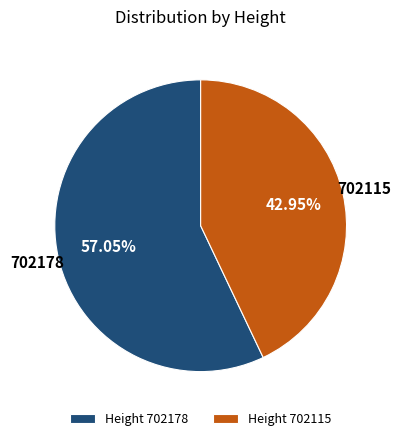

Which has a higher value, 702178 or 702115?

702178